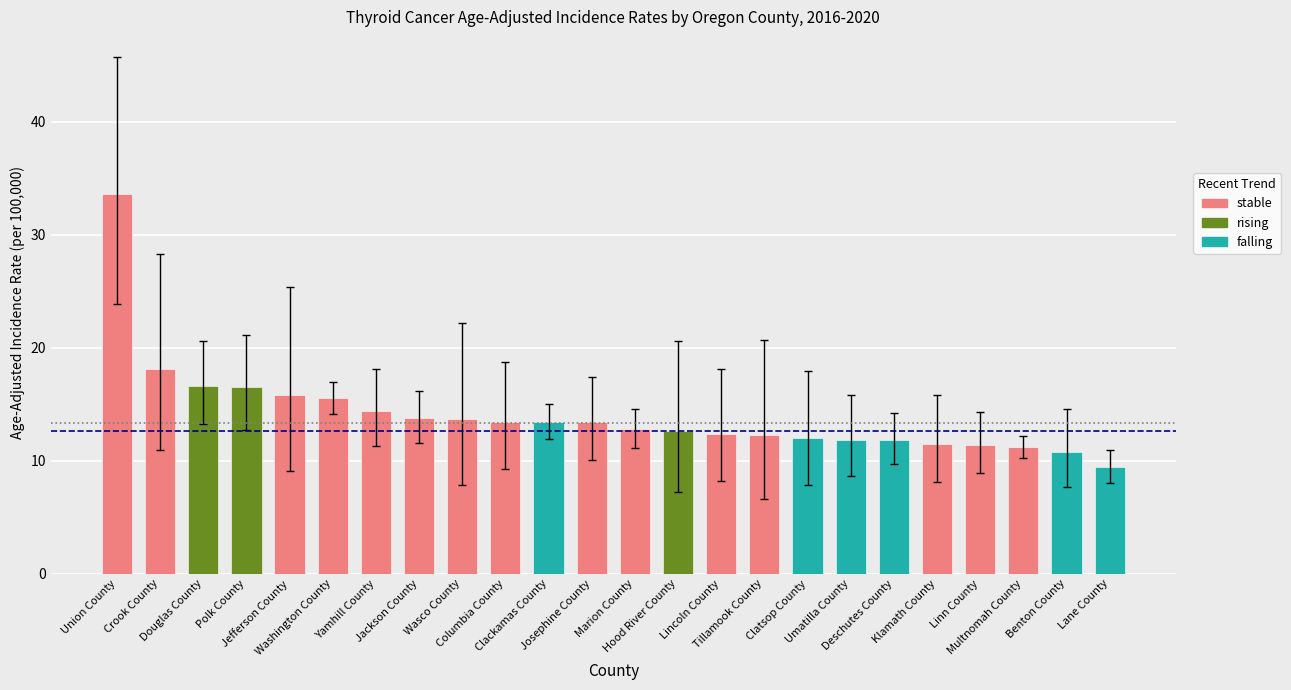

What is the label of the 2nd bar from the right?

Union County